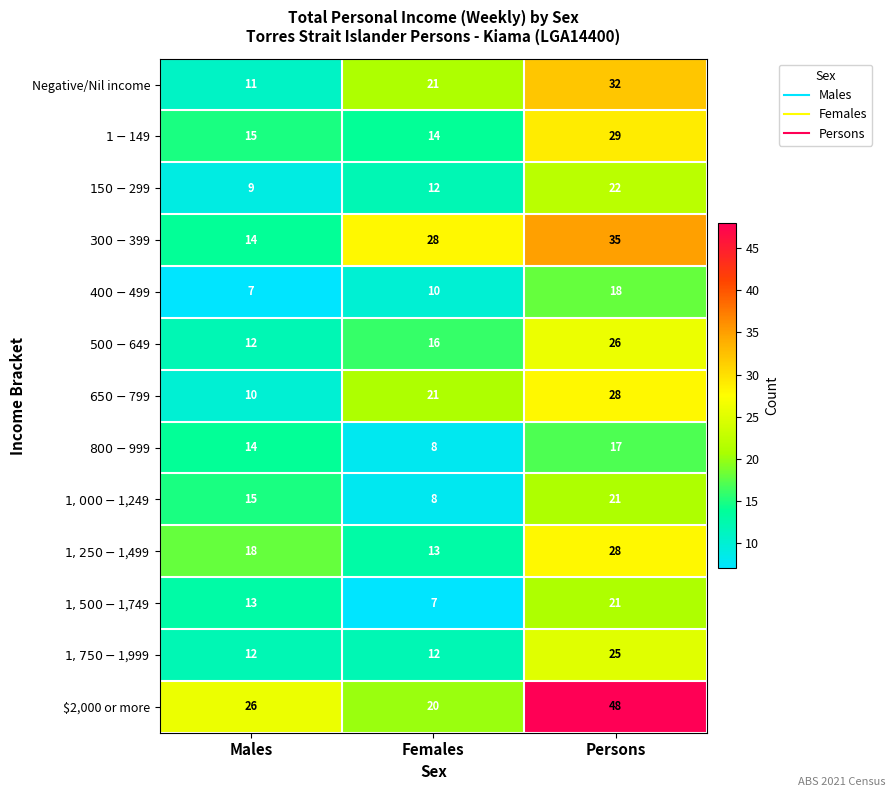

Count the Negative/Nil income values in the range 11 to 32.

3